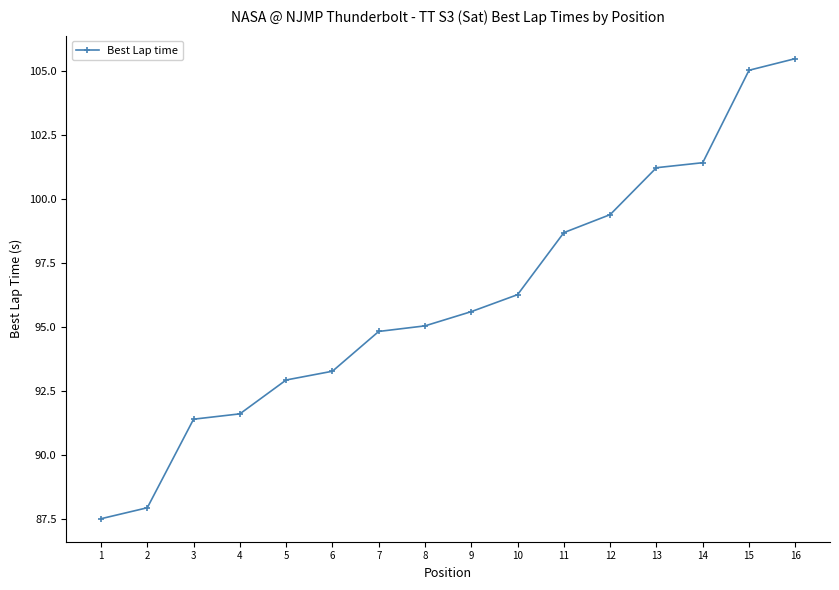

Rank the categories by value from highest to lowest.

16, 15, 14, 13, 12, 11, 10, 9, 8, 7, 6, 5, 4, 3, 2, 1